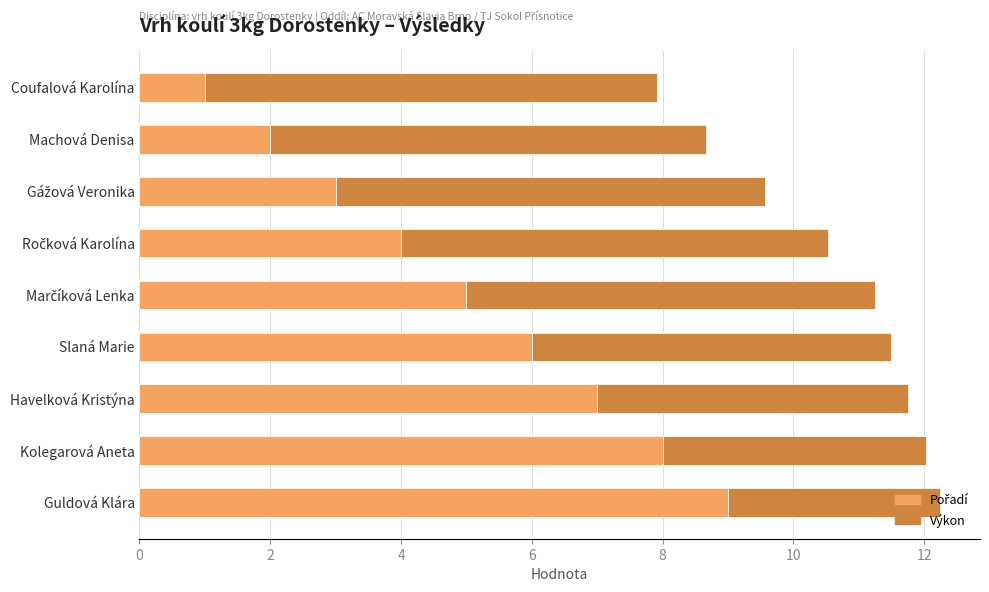

Which series has the largest range (max minus min)?

Pořadí